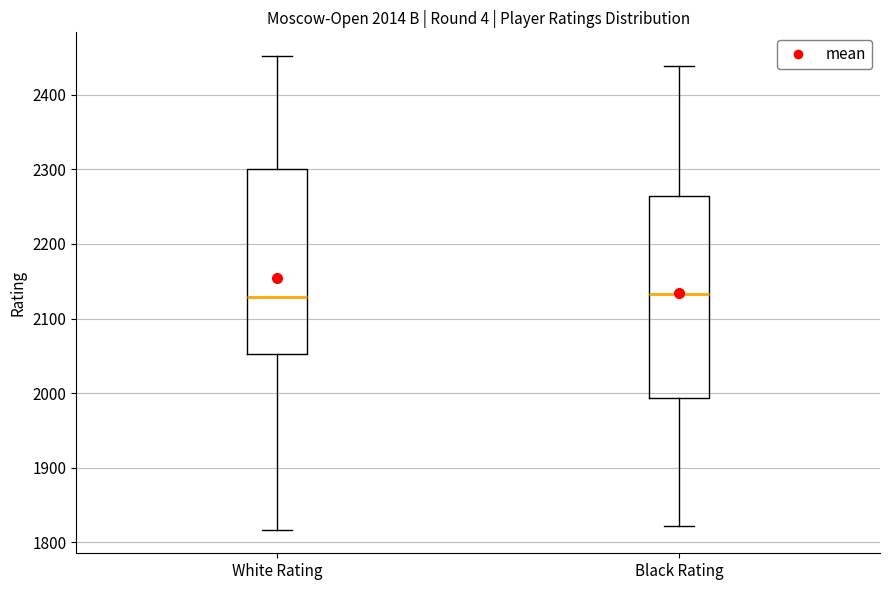

Where does the median line of the box for White Rating sit on the y-axis? The values are not printed on the chart, so give them approximately, as read against the axis.

2130